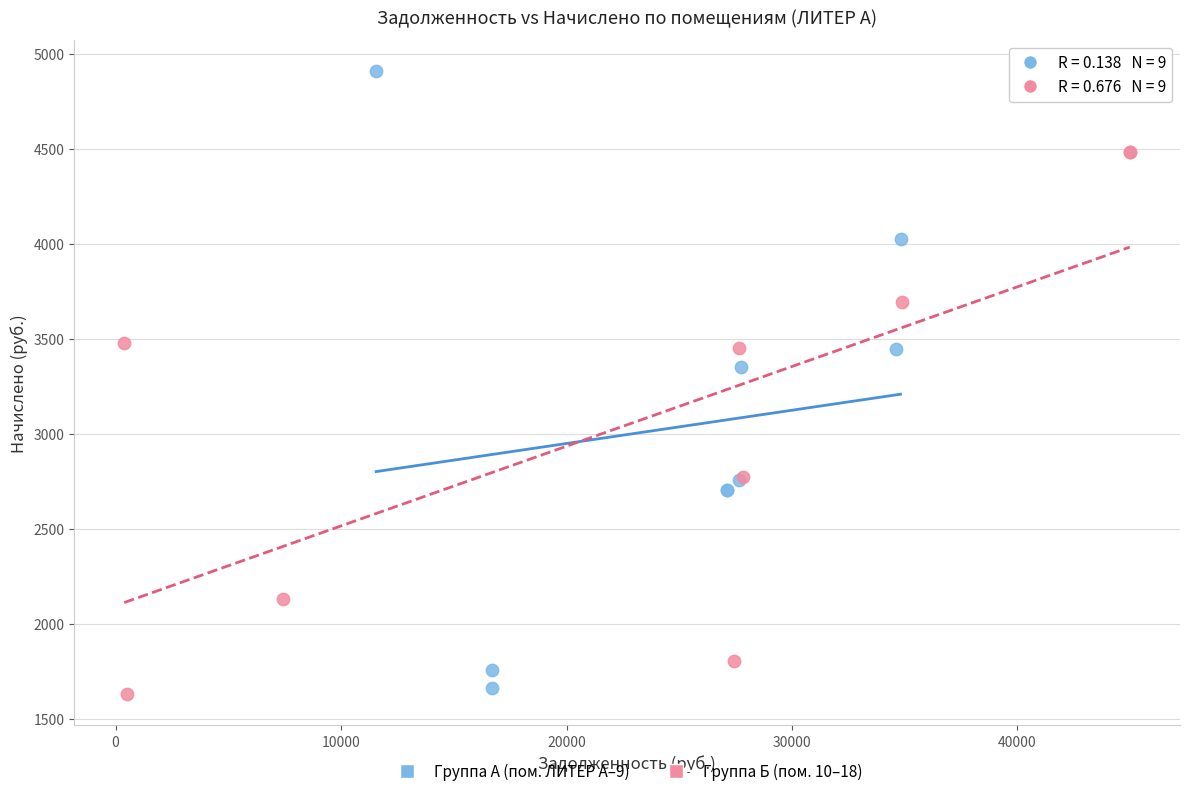

Which series reaches the maximum Y coordinate?

Группа А (пом. ЛИТЕР А–9)